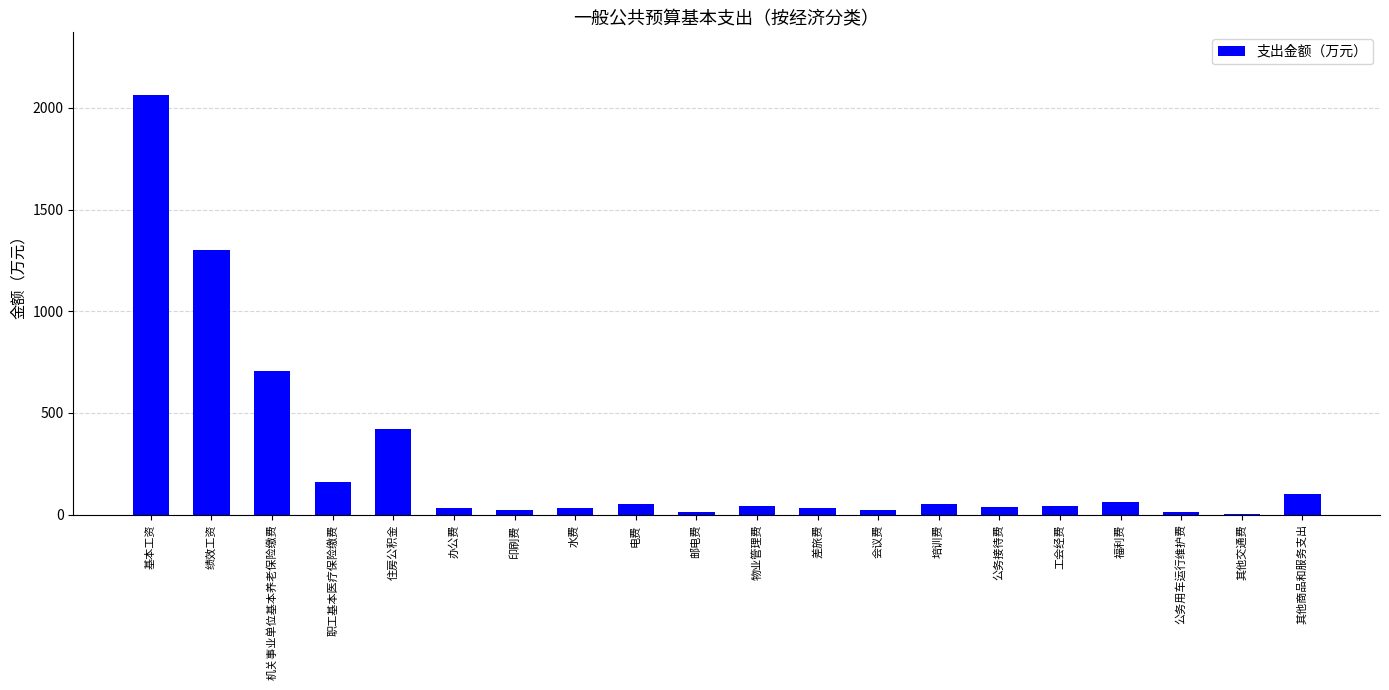

At which label is the value closest to 1031?

绩效工资